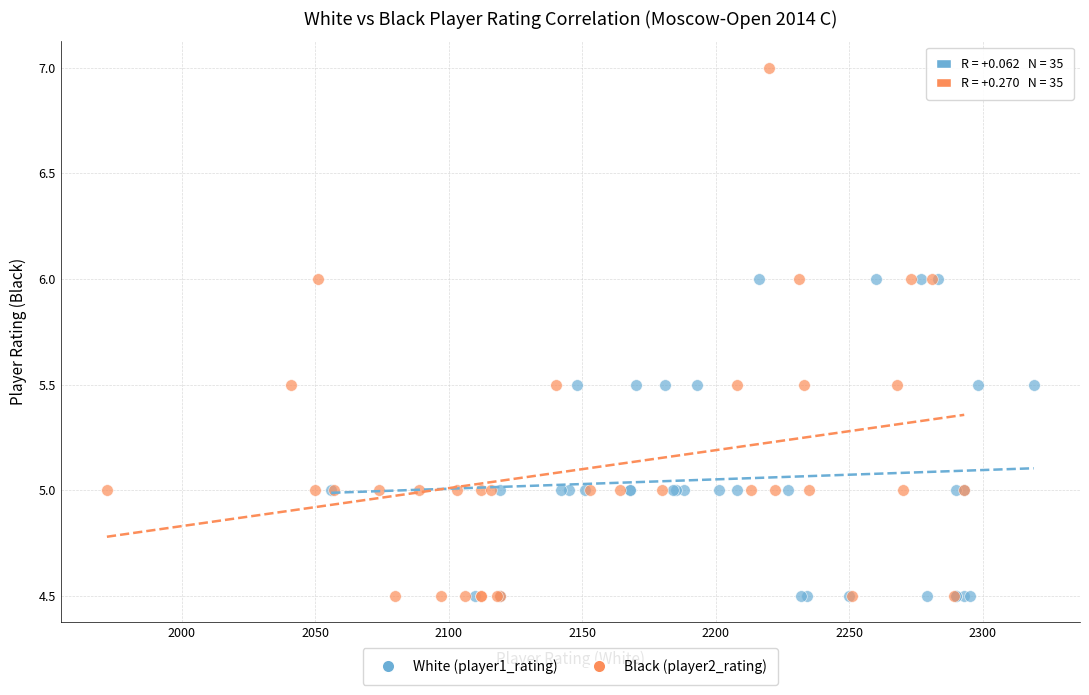

Which series has the widest spread of Y values?

Black (player2_rating)